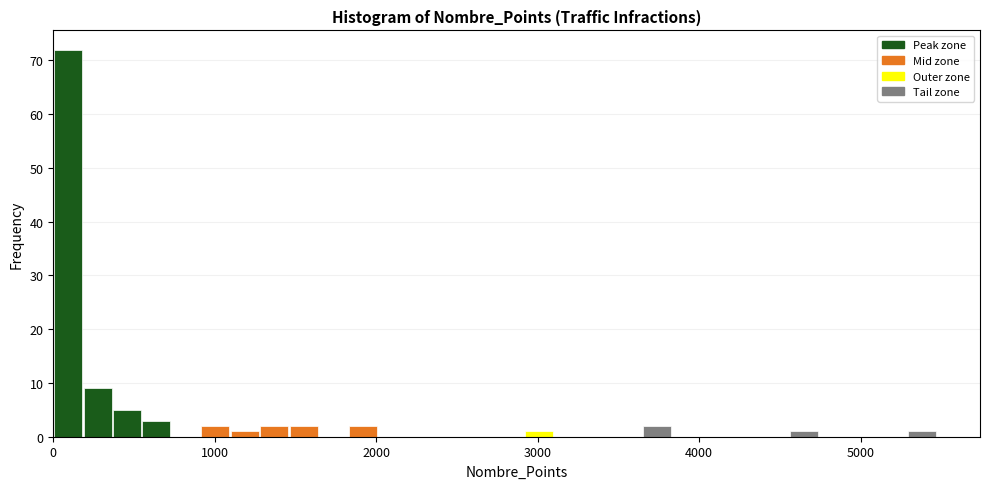

Around what value on the x-axis is the tallest bar? Give the approximate position of its centre, as read against the axis.

100